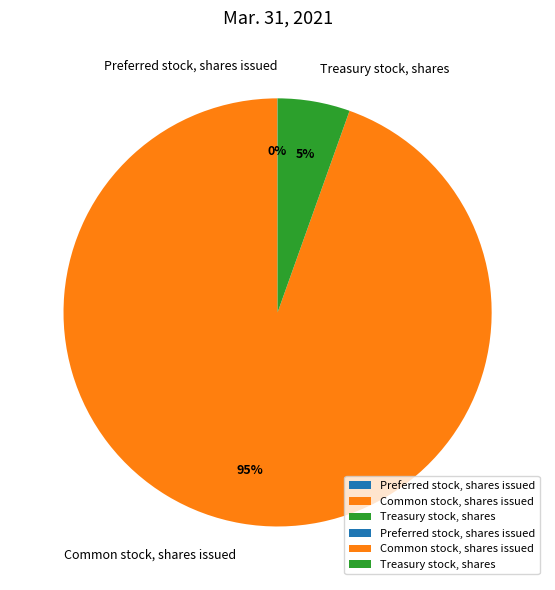

Is there any slice that represents more than half of the pie?

Yes